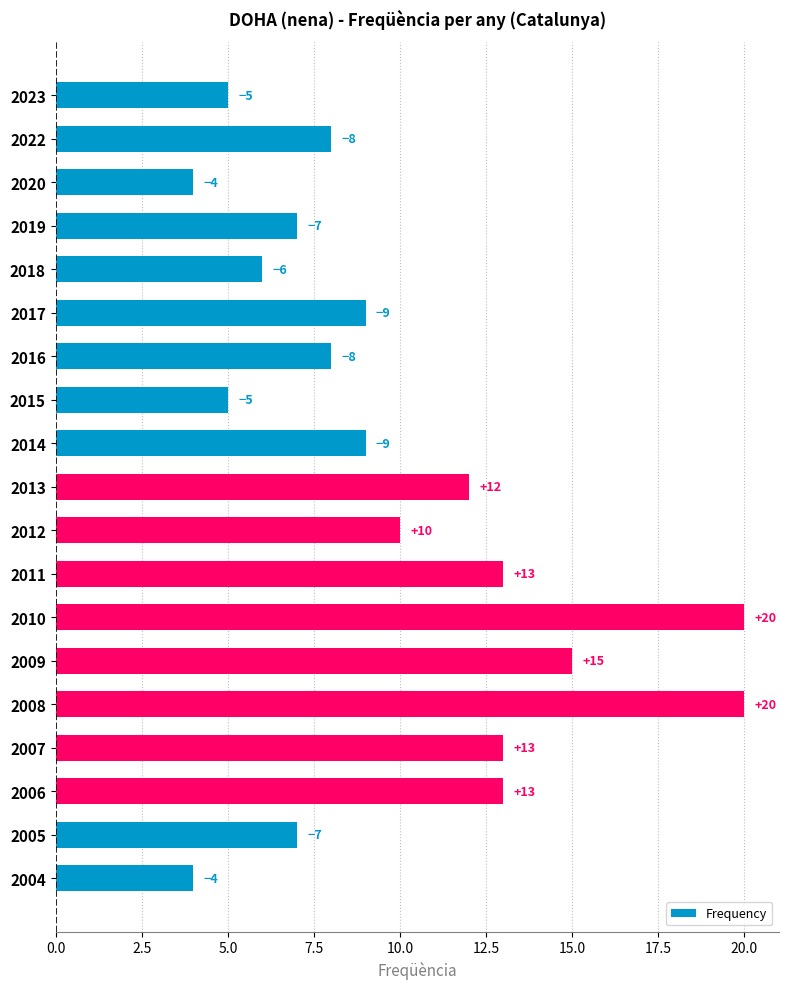

How many bars are there in total?

19